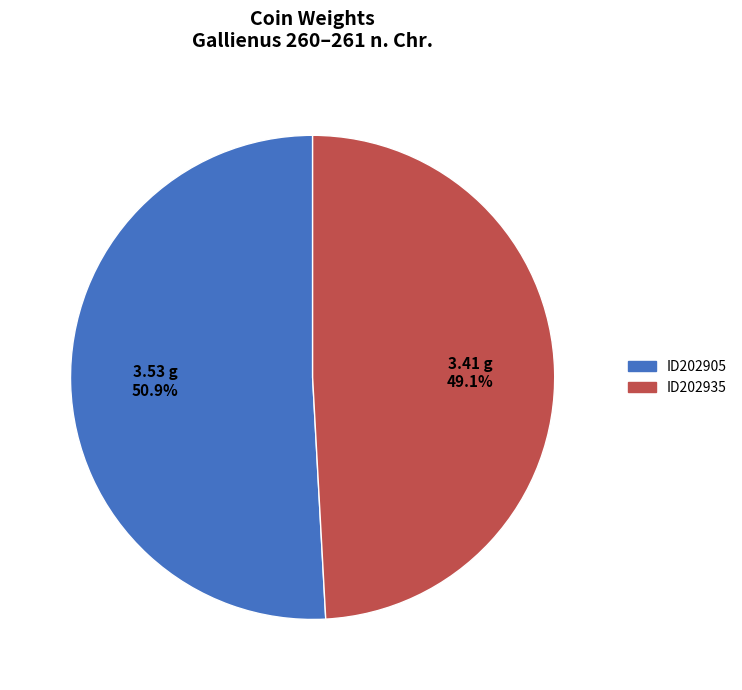

Which slice is the largest?

ID202905